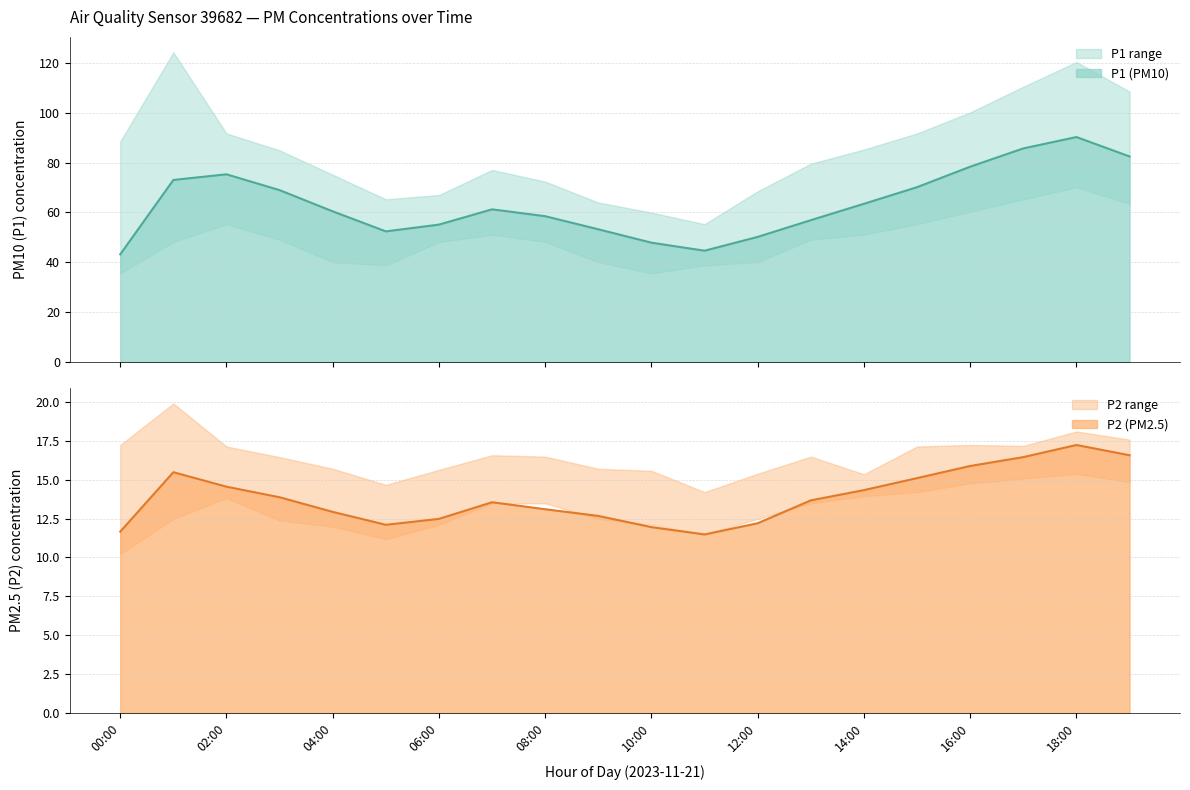

What is the difference between the P1 values at 04:00 and 14:00?

3.0